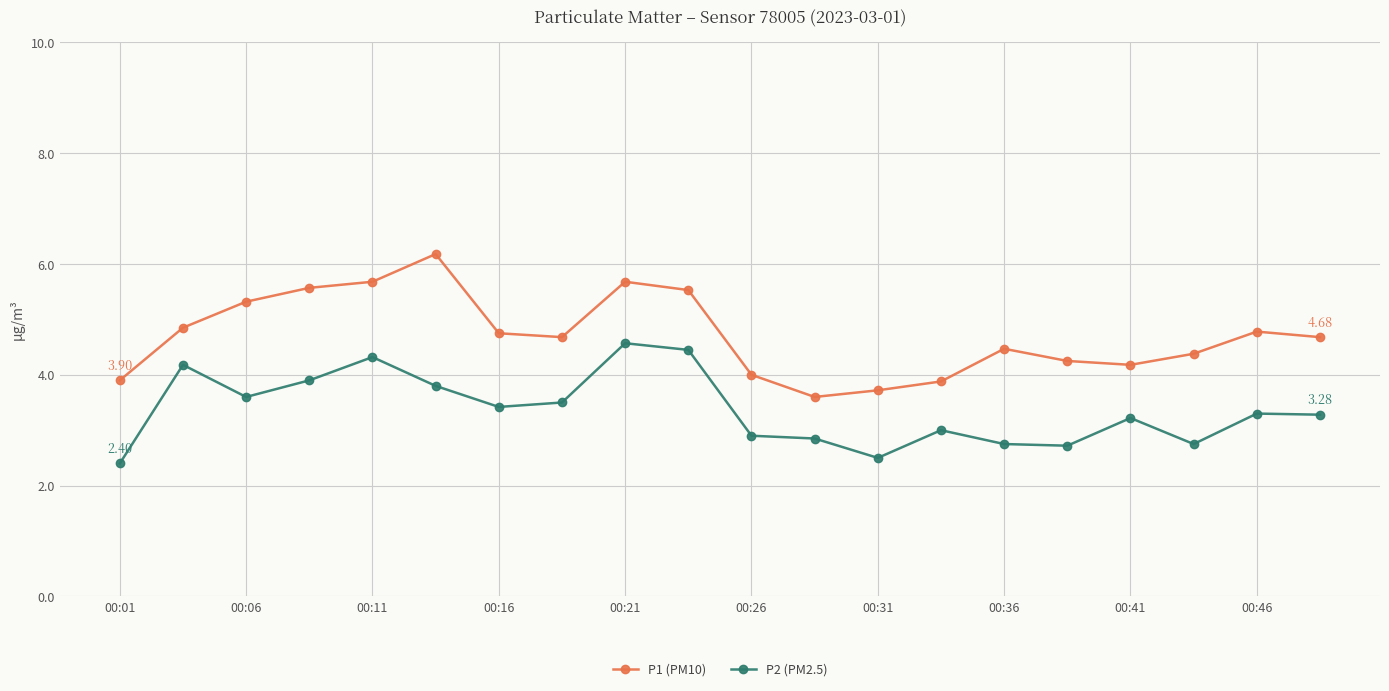

True or false: P1 (PM10) and P2 (PM2.5) cross at least once.

False